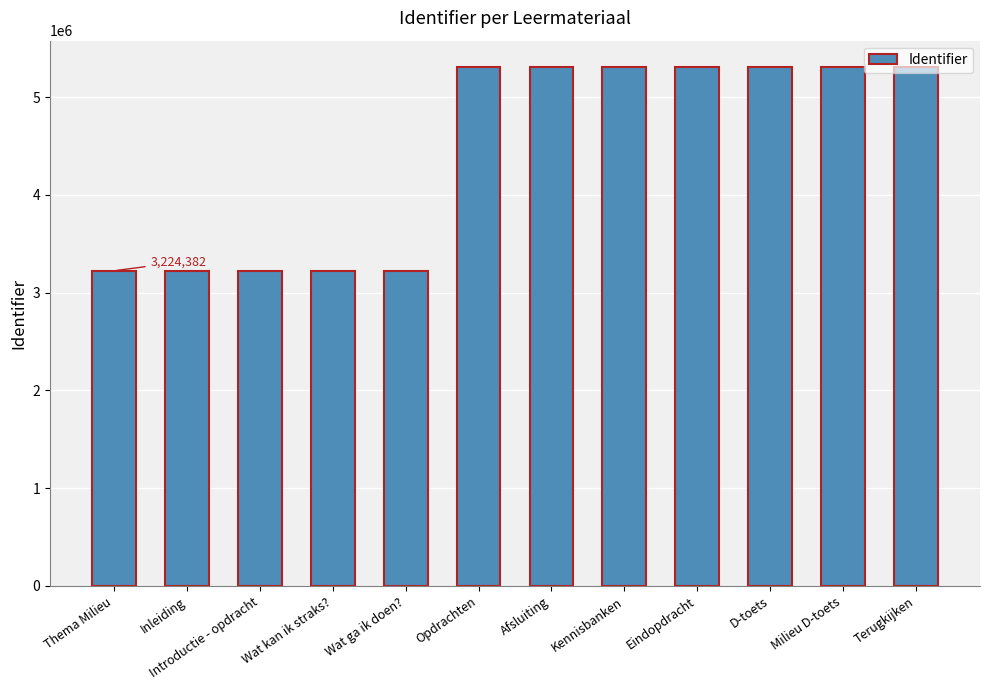

Read the value at Introductie - opdracht, to the nearest 100.

3224400